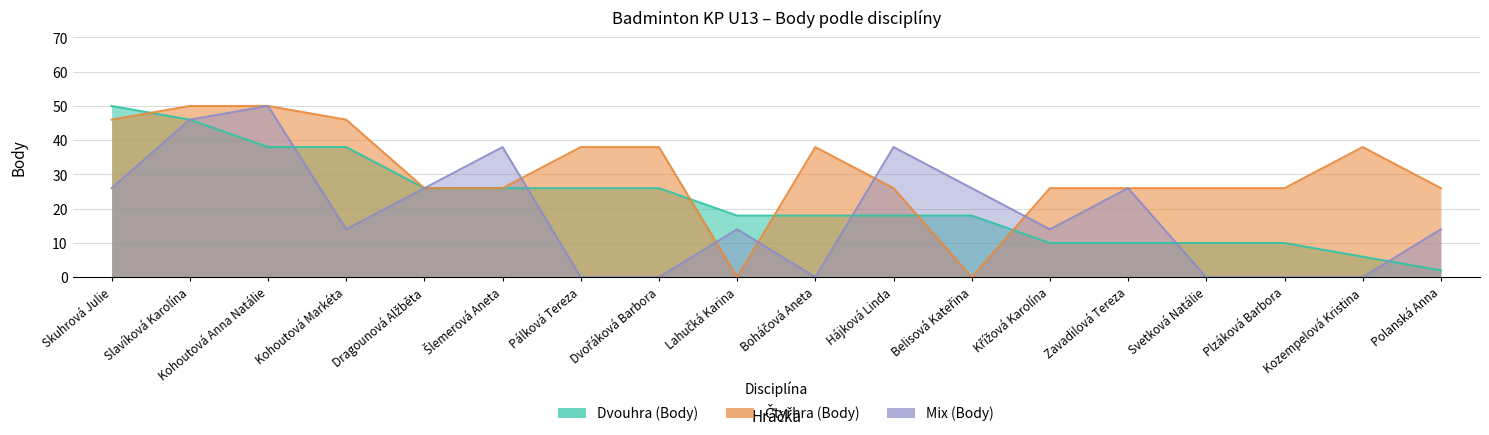

What are all the series names shown in the legend?

Dvouhra (Body), Čtyřhra (Body), Mix (Body)